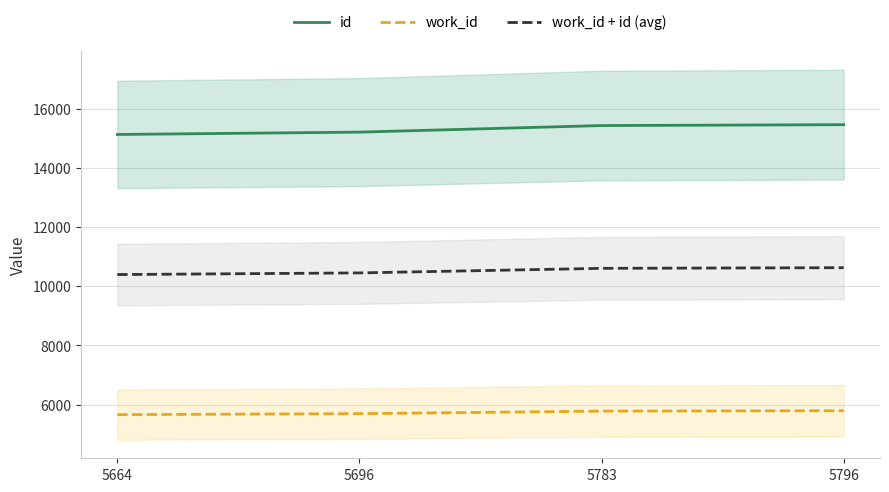

True or false: work_id + id (avg) has more than 2 interior local peaks.

False